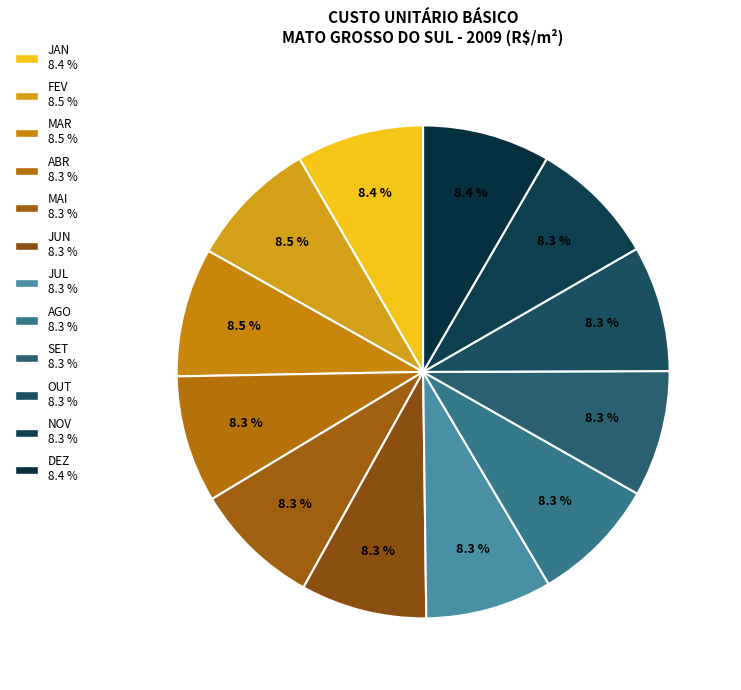

Is SET the majority of the pie?

No